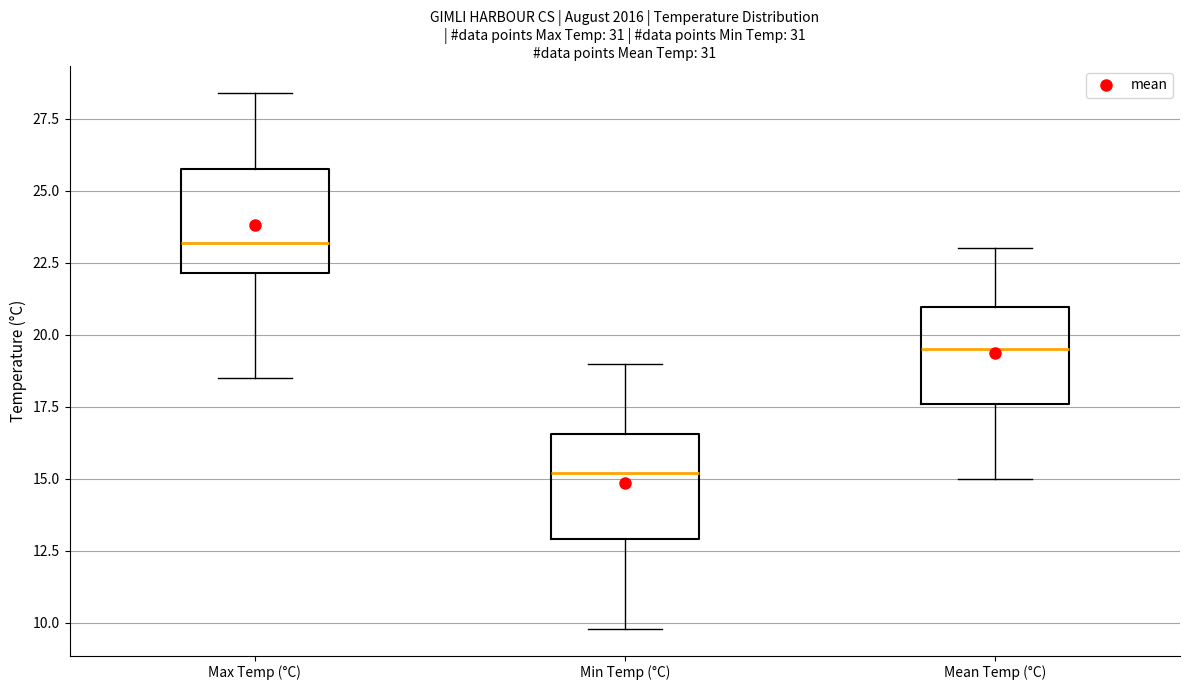

Where is the lower edge of the box for Max Temp (°C) on the y-axis? The values are not printed on the chart, so give them approximately, as read against the axis.

22.0